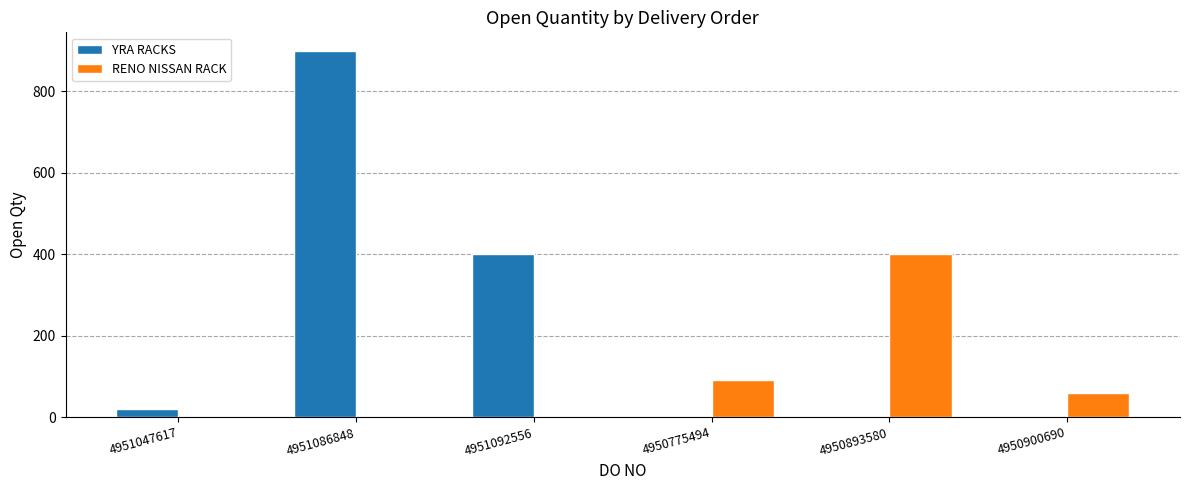

At which label does YRA RACKS reach its minimum?

4951047617